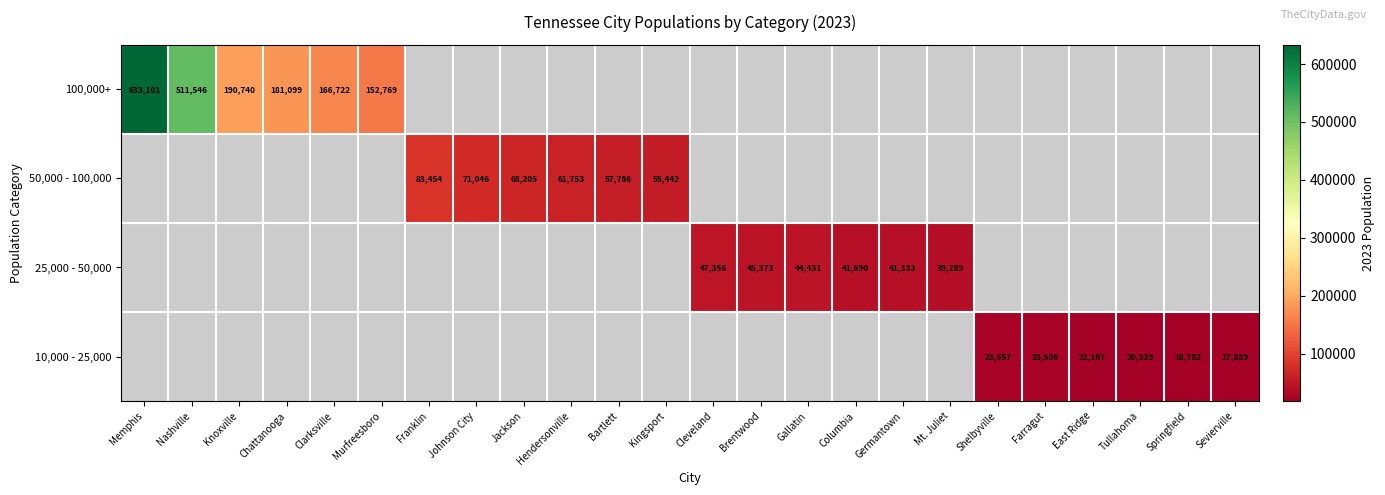

True or false: 100,000+ has a value of 166722 at Clarksville.

True